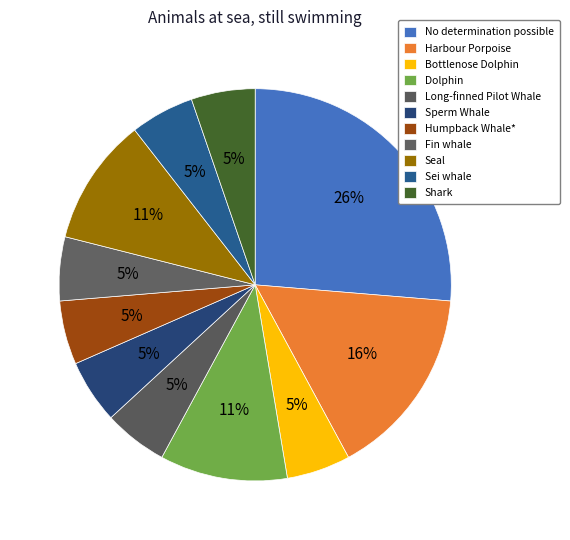

Count the number of slices in the pie.

11